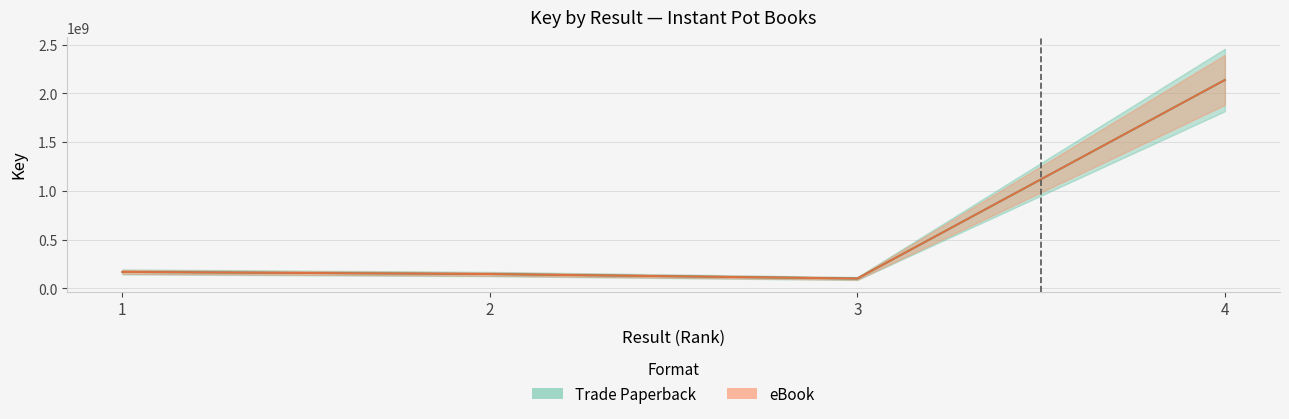

What is the sum of the Trade Paperback values at 4 and 1?

2305521343